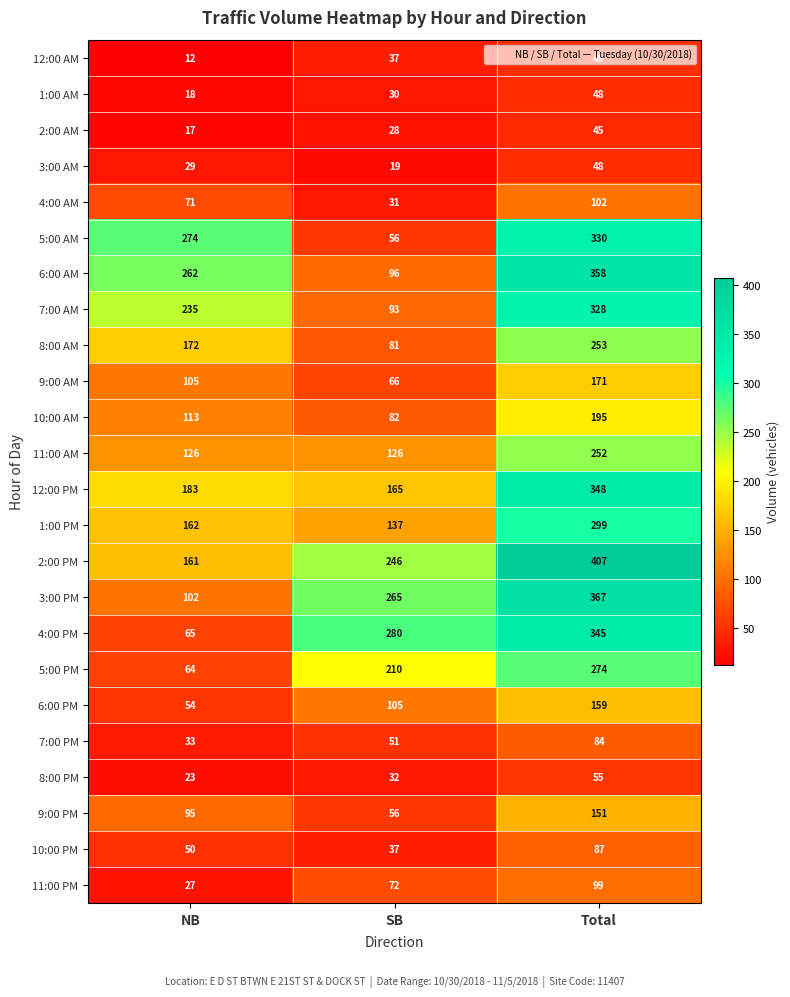

What is the total value across all series at NB?

2453